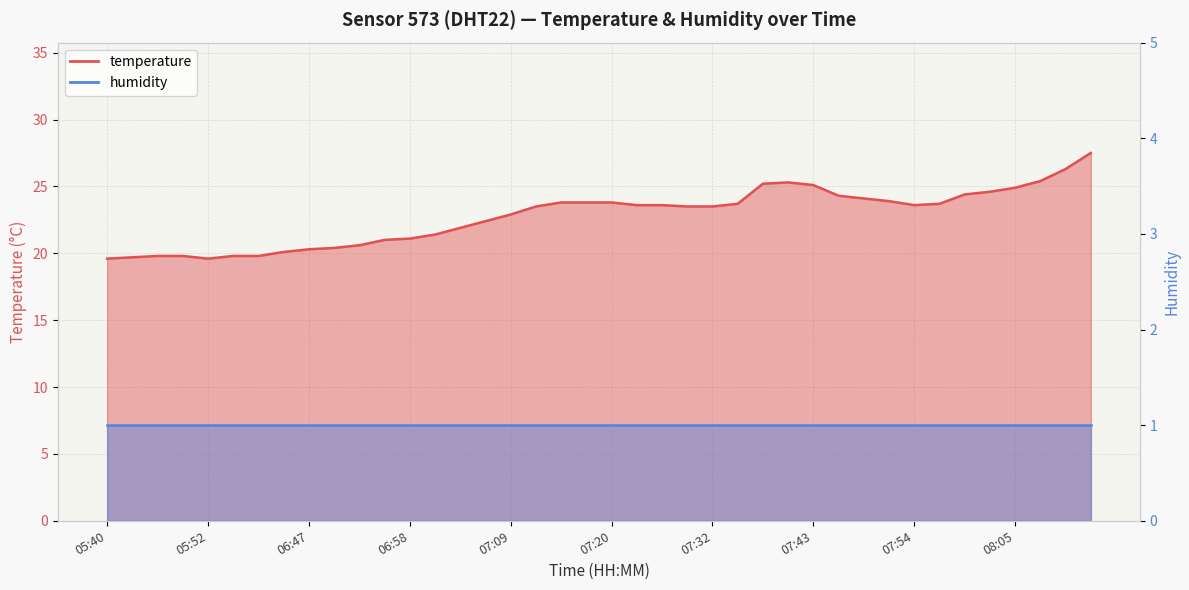

Is it true that the value at 05:43 is 4.9?

False